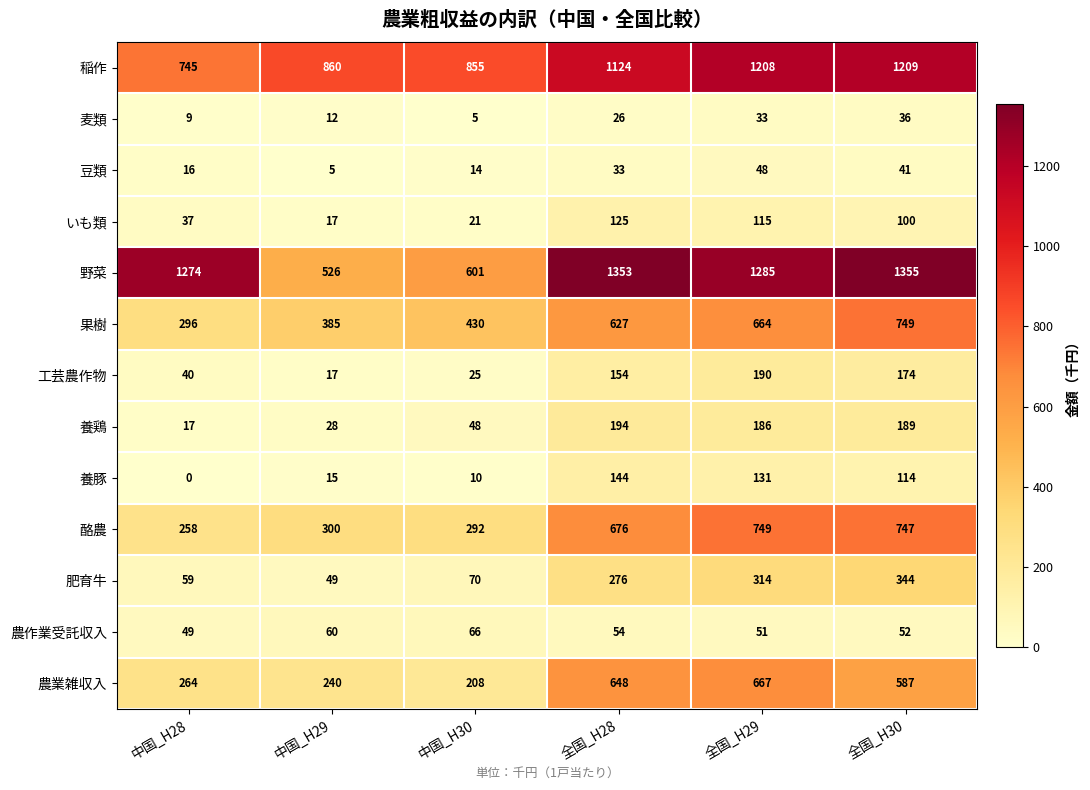

What is the average value of the 養鶏 series?

110